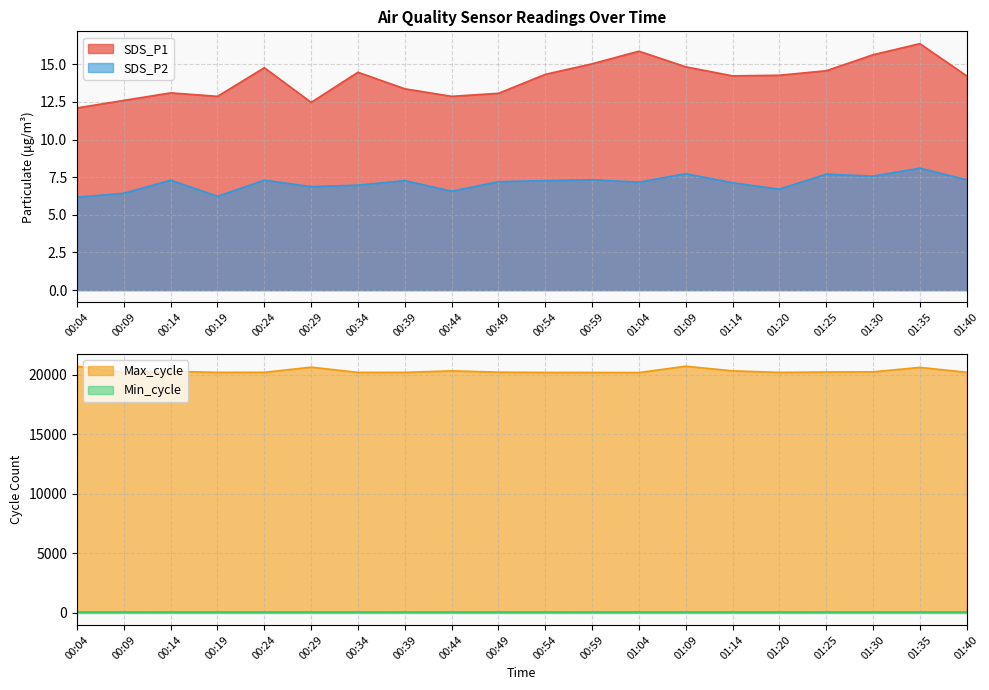

True or false: SDS_P1 and SDS_P2 intersect in this chart.

False